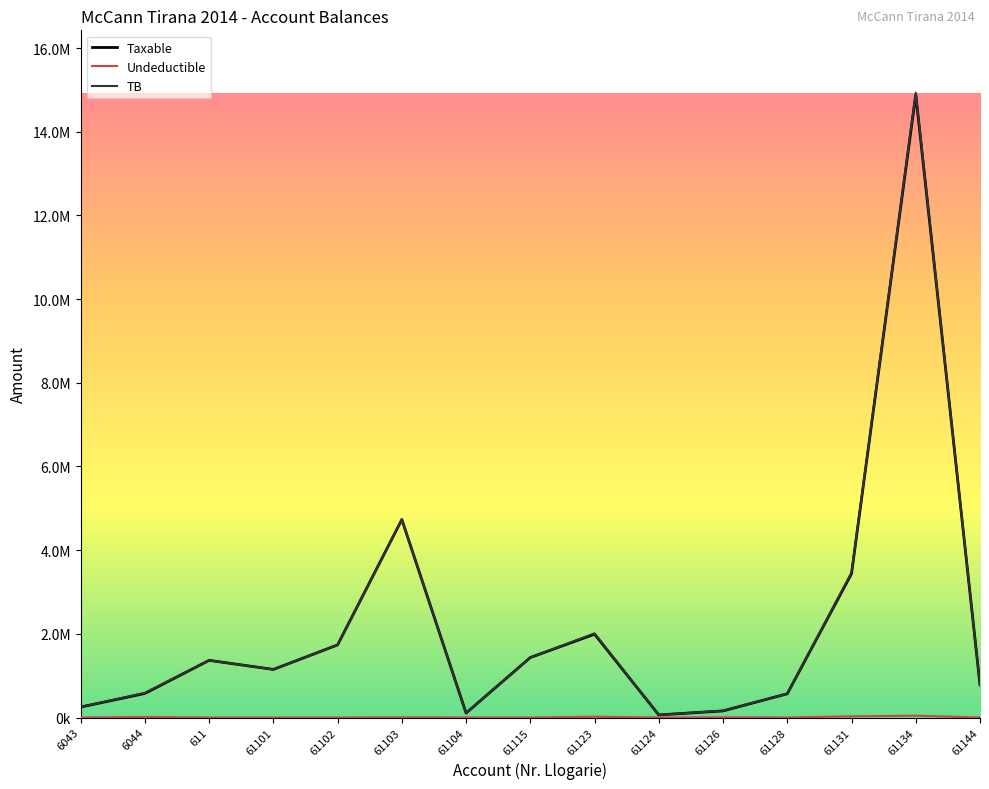

What is the difference between the Taxable values at 61102 and 61128?

1167691.0